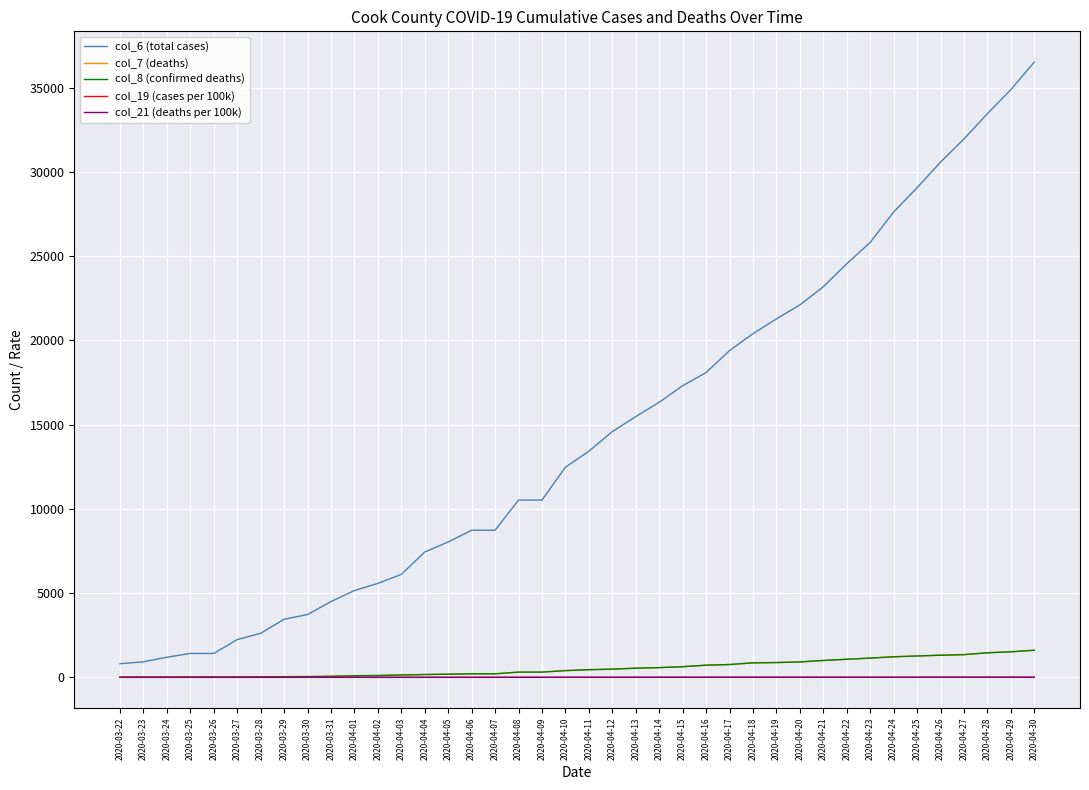

True or false: col_19 (cases per 100k) and col_7 (deaths) intersect in this chart.

False